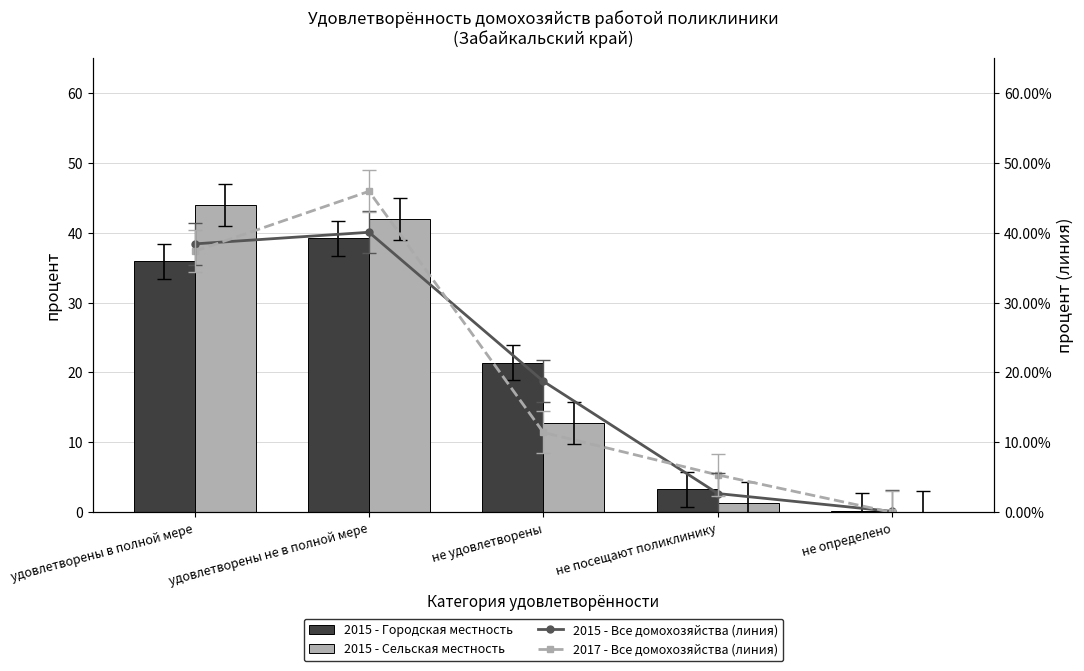

What is the label of the 4th bar from the right?

удовлетворены не в полной мере